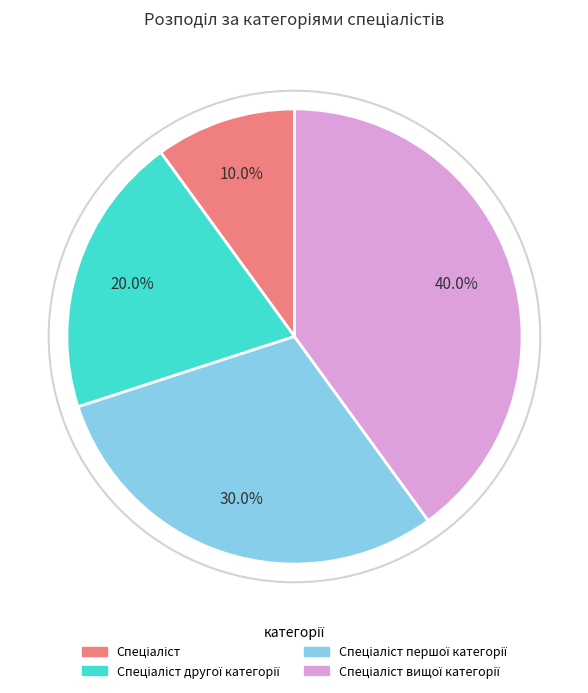

Is there any slice that represents more than half of the pie?

No